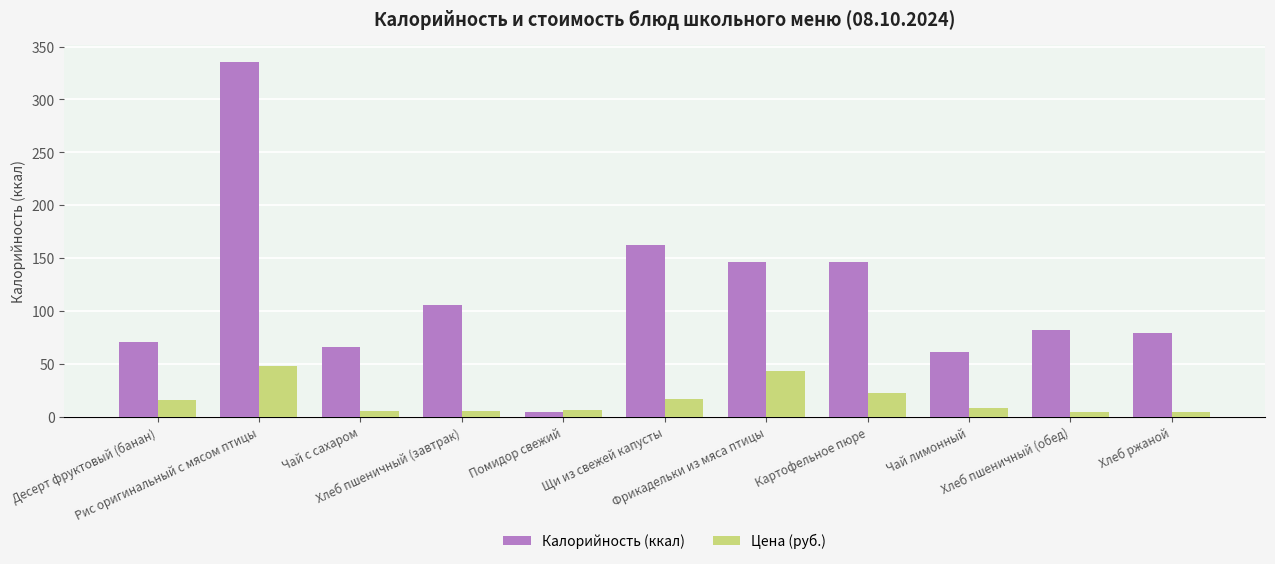

True or false: Калорийность (ккал) has a value of 492.2 at Рис оригинальный с мясом птицы.

False